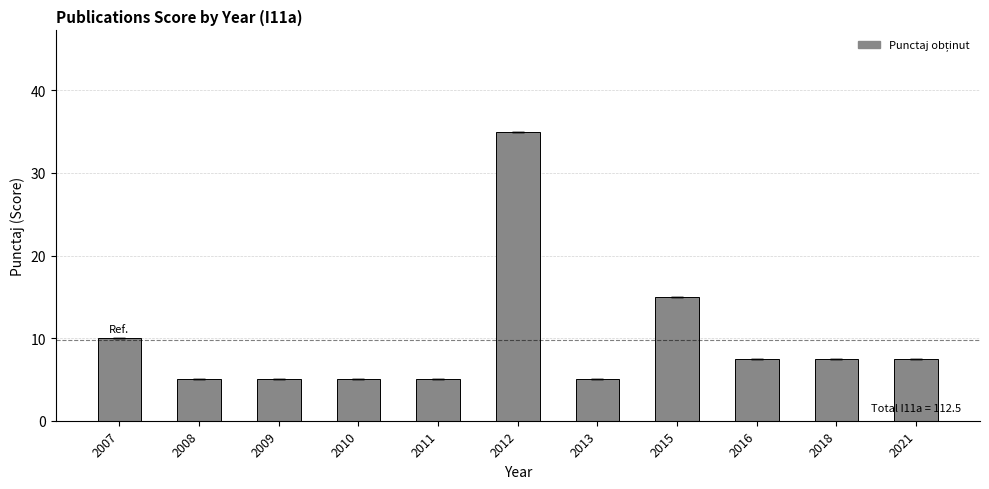

Where does the data first go above 7?

2007